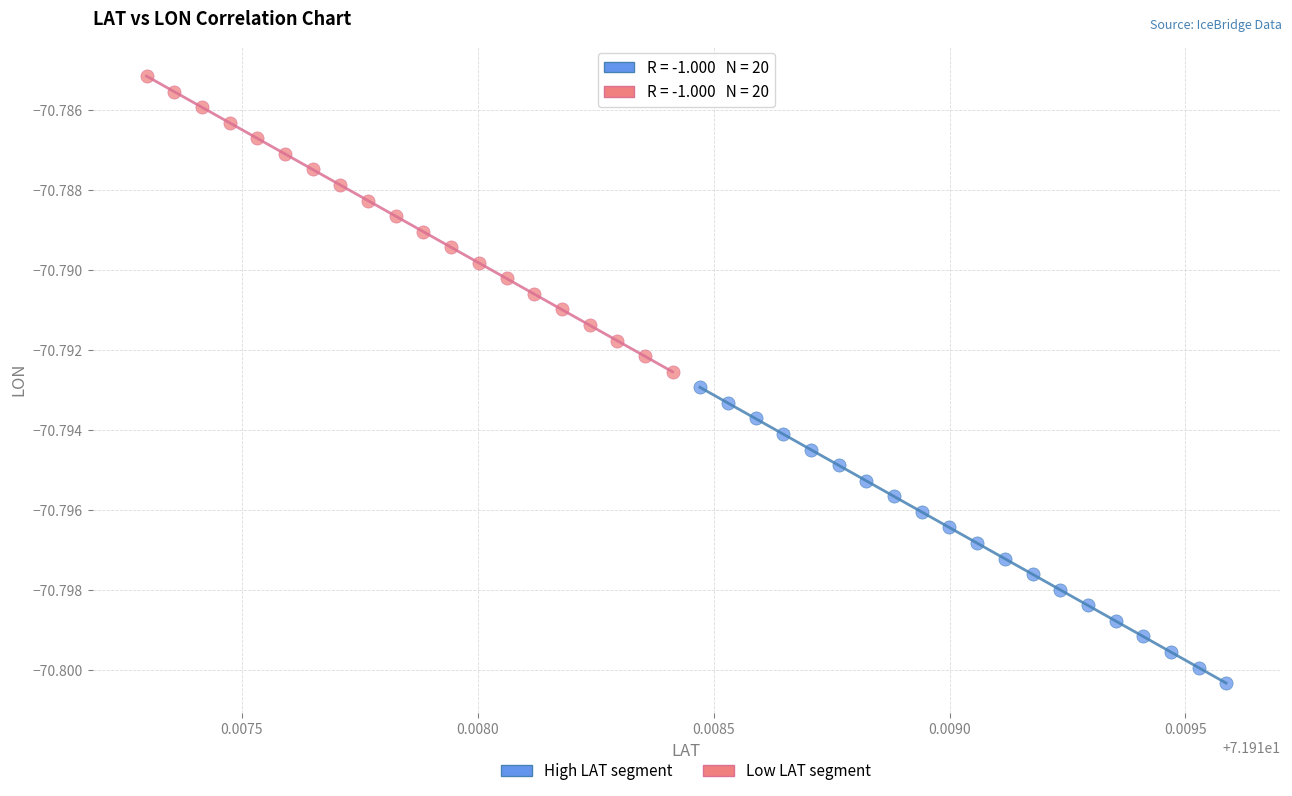

Which series has the largest Y range (max minus min)?

Low LAT segment